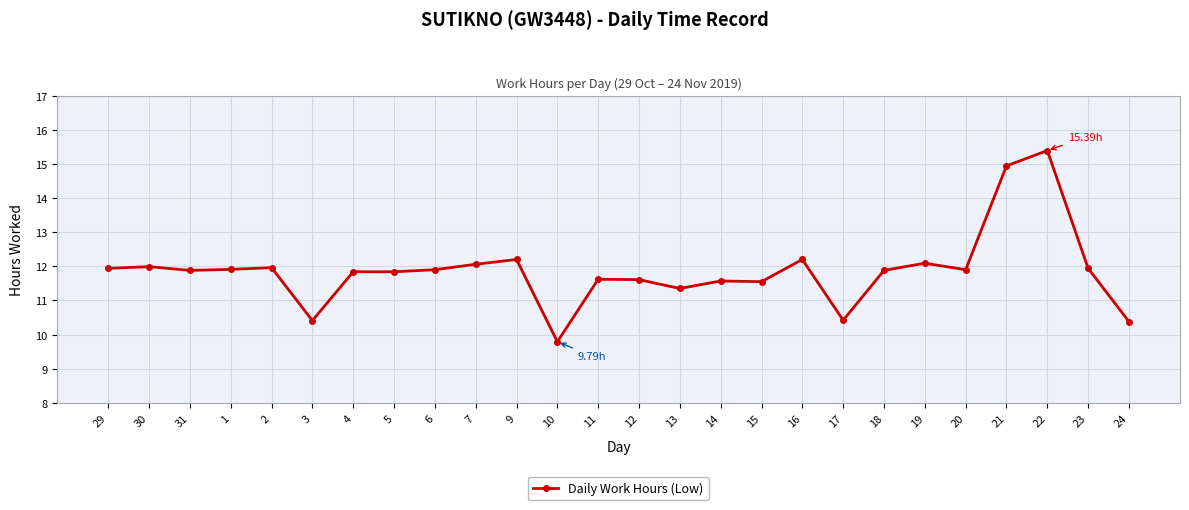

Does the chart display data point markers on the line(s)?

Yes